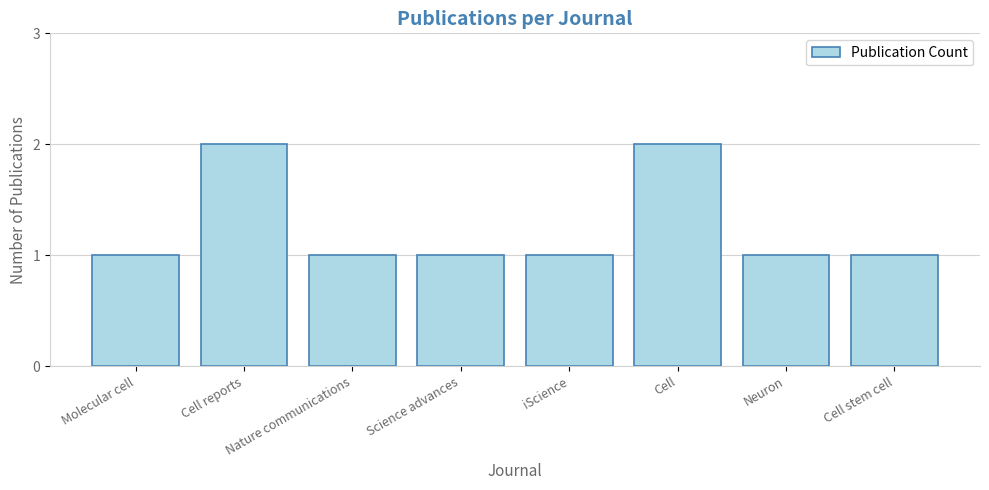

Reading left to right, list all the values displayed in this chart.

Molecular cell=1	Cell reports=2	Nature communications=1	Science advances=1	iScience=1	Cell=2	Neuron=1	Cell stem cell=1